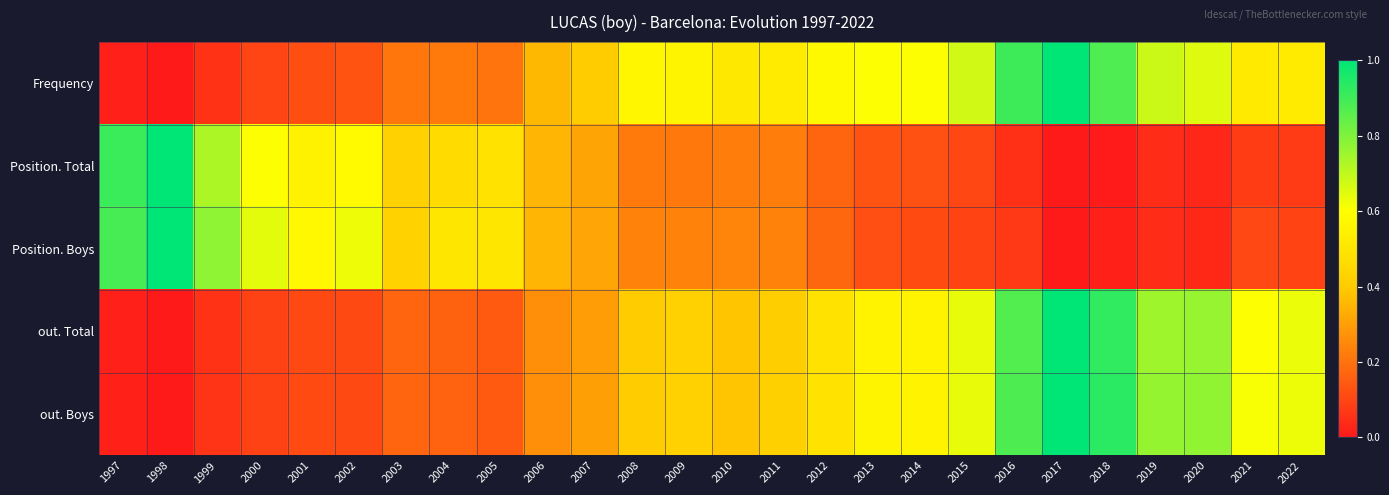

Reading left to right, what are all the values shown in this chart?

Frequency: 1997=0.0	1998=0.0	1999=0.1	2000=0.1	2001=0.1	2002=0.1	2003=0.2	2004=0.2	2005=0.2	2006=0.4	2007=0.4	2008=0.6	2009=0.6	2010=0.5	2011=0.5	2012=0.6	2013=0.6	2014=0.6	2015=0.7	2016=0.9	2017=1.0	2018=0.9	2019=0.7	2020=0.7	2021=0.5	2022=0.5
Position. Total: 1997=0.9	1998=1.0	1999=0.7	2000=0.6	2001=0.5	2002=0.6	2003=0.4	2004=0.5	2005=0.5	2006=0.3	2007=0.3	2008=0.2	2009=0.2	2010=0.2	2011=0.2	2012=0.2	2013=0.1	2014=0.1	2015=0.1	2016=0.1	2017=0.0	2018=0.0	2019=0.0	2020=0.0	2021=0.1	2022=0.1
Position. Boys: 1997=0.9	1998=1.0	1999=0.8	2000=0.6	2001=0.6	2002=0.6	2003=0.4	2004=0.5	2005=0.5	2006=0.3	2007=0.3	2008=0.2	2009=0.2	2010=0.2	2011=0.2	2012=0.2	2013=0.1	2014=0.1	2015=0.1	2016=0.1	2017=0.0	2018=0.0	2019=0.0	2020=0.0	2021=0.1	2022=0.1
out. Total: 1997=0.0	1998=0.0	1999=0.1	2000=0.1	2001=0.1	2002=0.1	2003=0.2	2004=0.2	2005=0.1	2006=0.3	2007=0.3	2008=0.4	2009=0.4	2010=0.4	2011=0.4	2012=0.5	2013=0.6	2014=0.6	2015=0.6	2016=0.9	2017=1.0	2018=0.9	2019=0.8	2020=0.8	2021=0.6	2022=0.6
out. Boys: 1997=0.0	1998=0.0	1999=0.1	2000=0.1	2001=0.1	2002=0.1	2003=0.2	2004=0.2	2005=0.1	2006=0.3	2007=0.3	2008=0.4	2009=0.4	2010=0.4	2011=0.4	2012=0.5	2013=0.6	2014=0.6	2015=0.6	2016=0.9	2017=1.0	2018=0.9	2019=0.8	2020=0.8	2021=0.6	2022=0.6